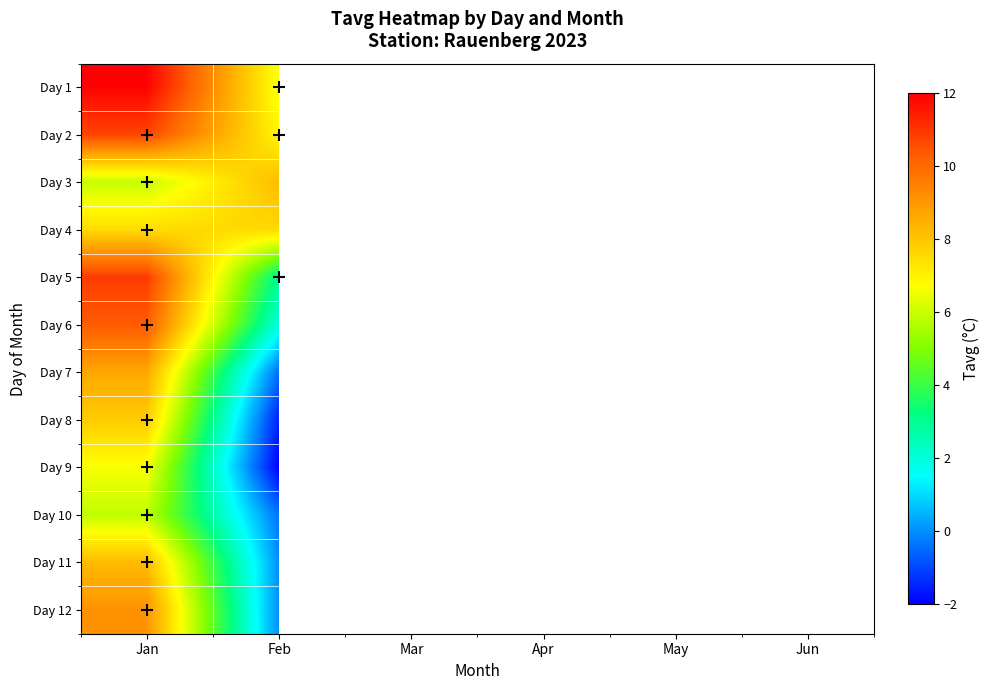

Rank the series by their maximum value, from lowest to highest.

Day 10, Day 9, Day 4, Day 8, Day 3, Day 11, Day 7, Day 12, Day 6, Day 2, Day 5, Day 1